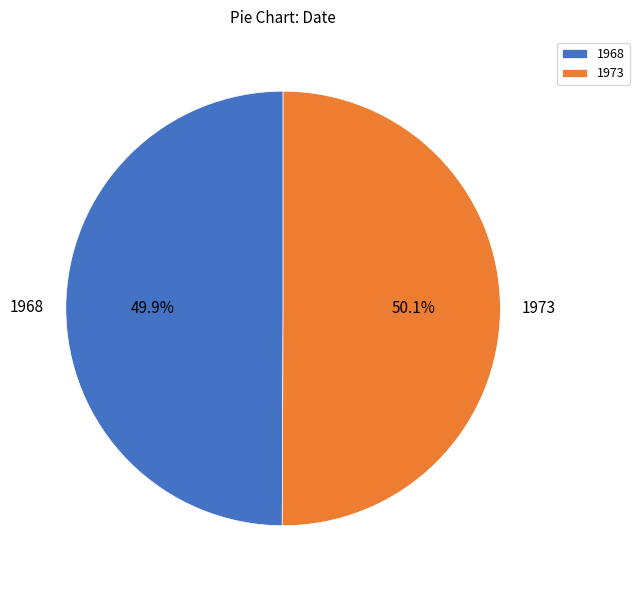

Do 1973 and 1968 together represent more than half of the pie?

Yes